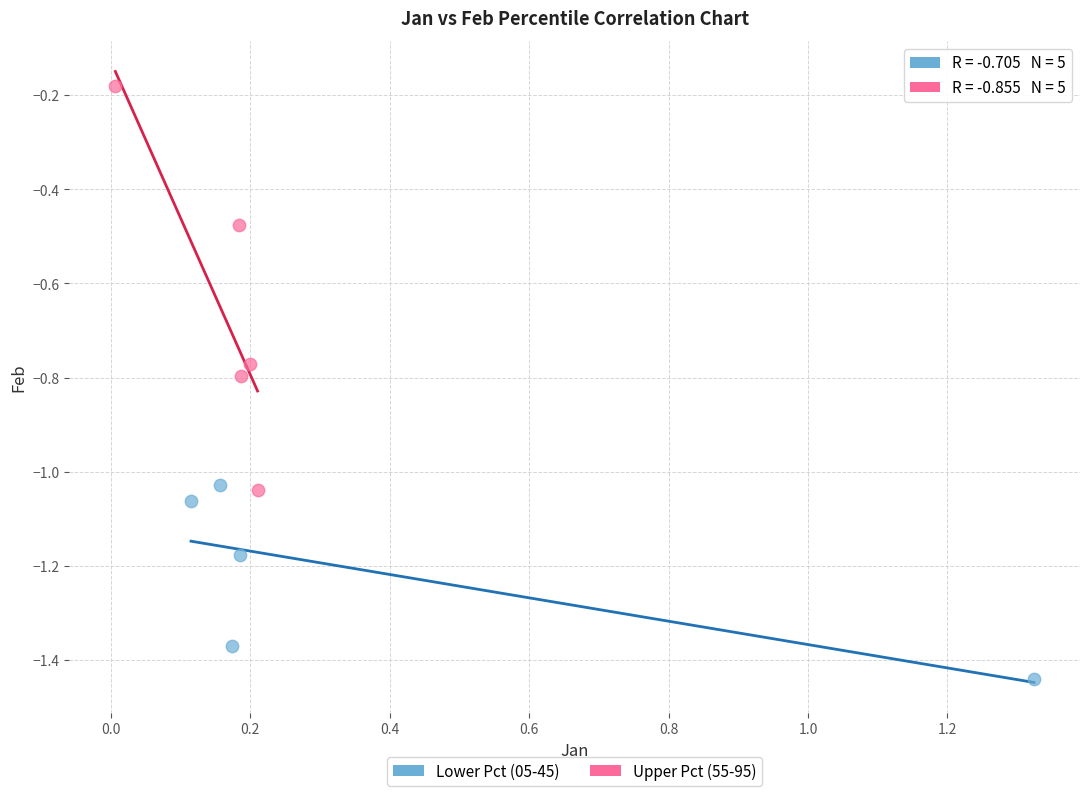

Which series reaches the maximum Y coordinate?

Upper Pct (55-95)